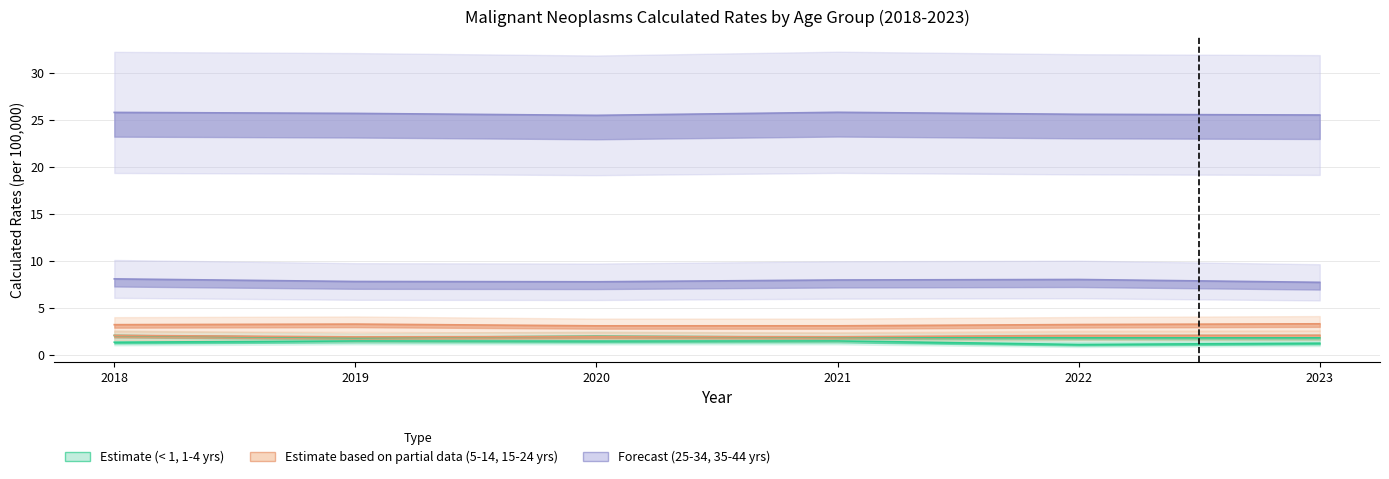

The value of 25-34 years at 2023 is 7.7. True or false?

True